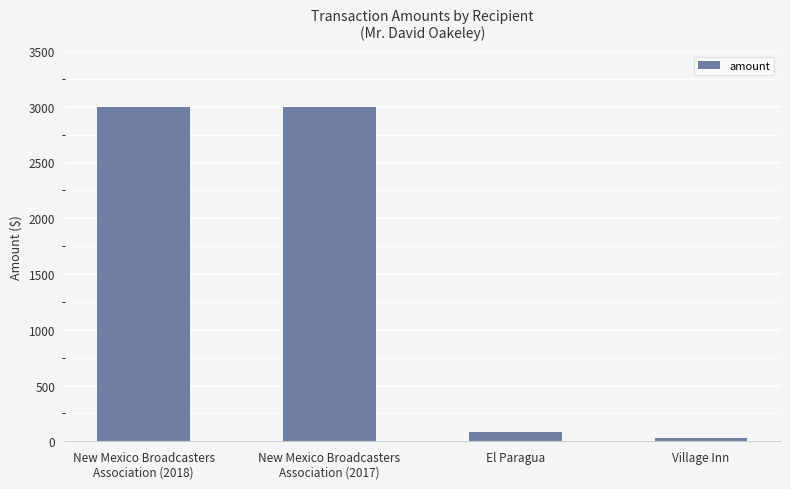

What is the average value?

1527.3